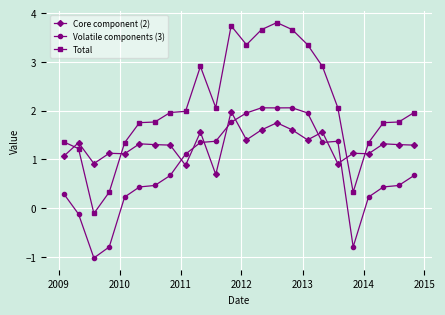

What is the maximum value for Total?

3.8